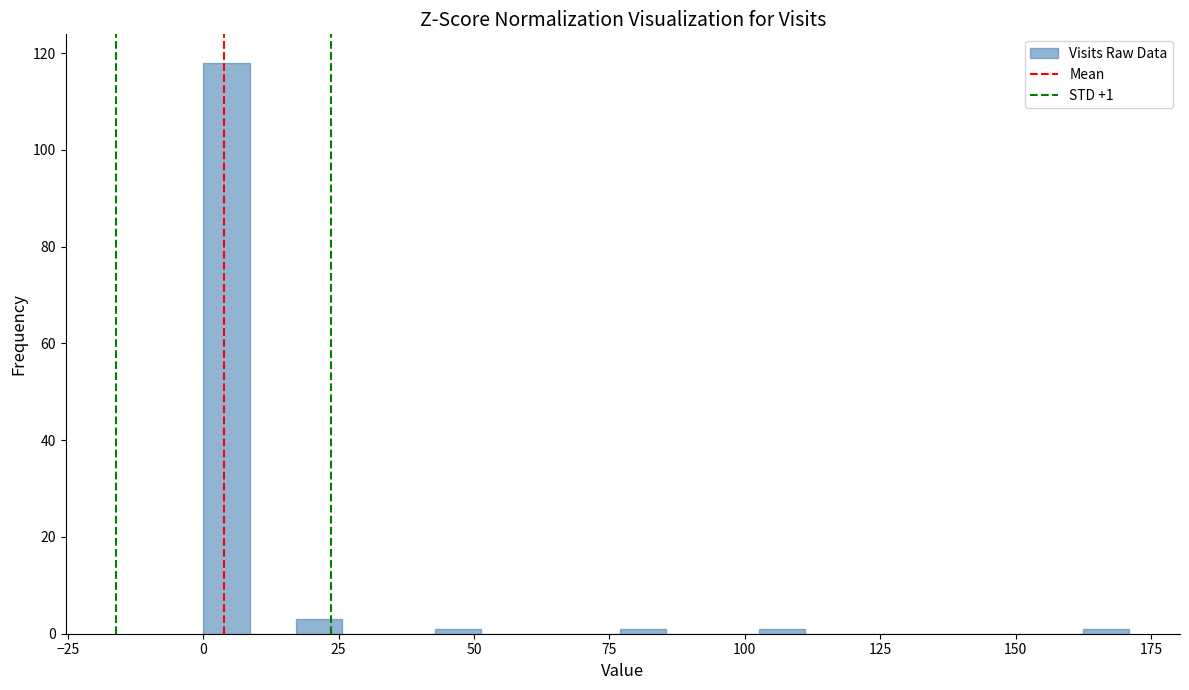

Read against the x-axis, roughly where is the centre of the tallest bar?

5